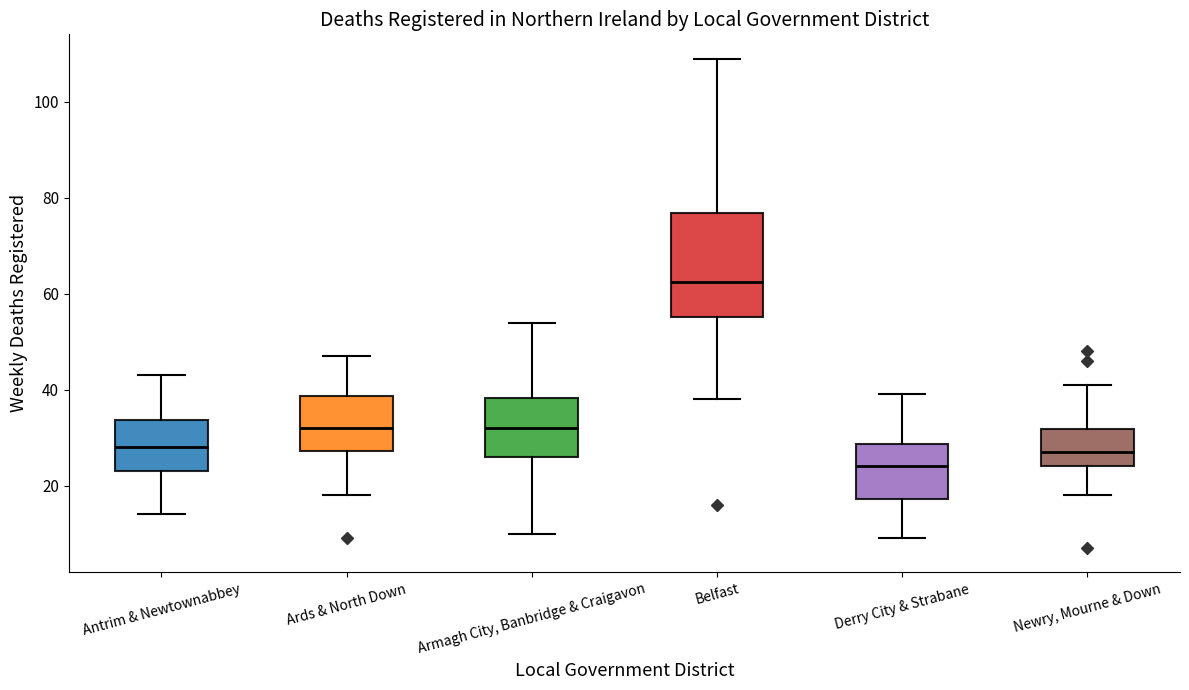

Which box is the tallest, from its lower edge to its upper edge?

Belfast